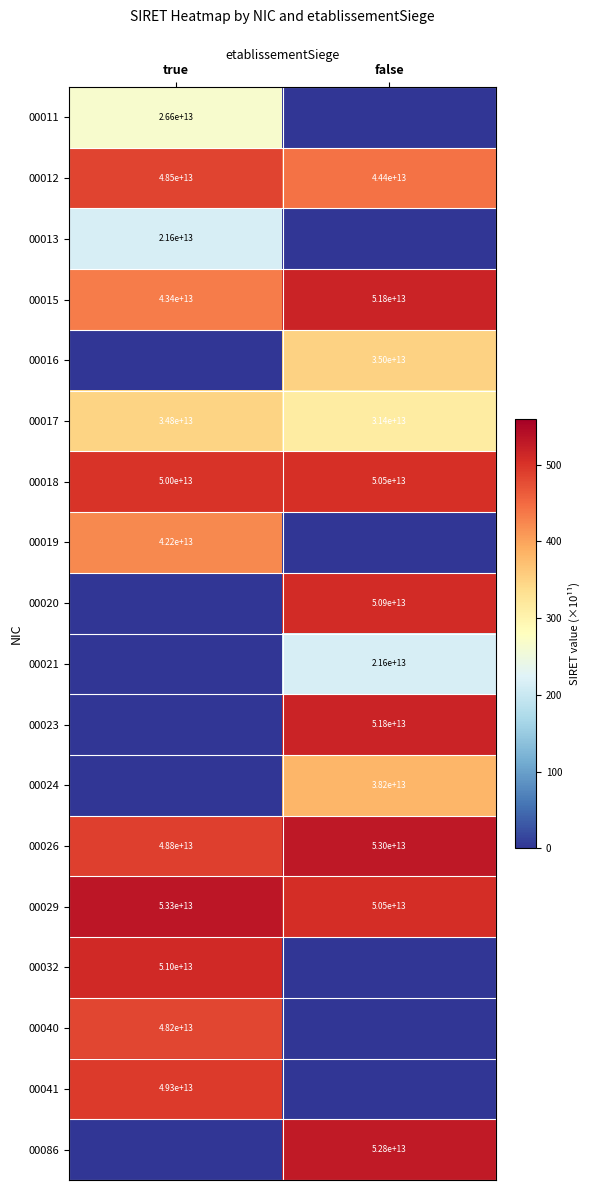

What is the difference between the 00012 values at false and true?

4100000000000